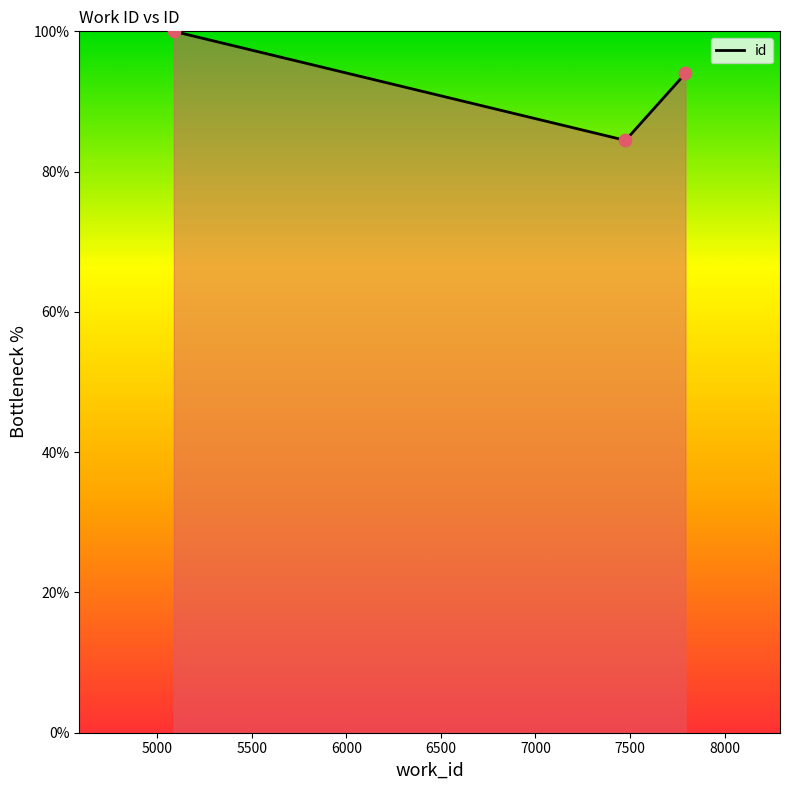

What is the greatest value displayed?

100.0